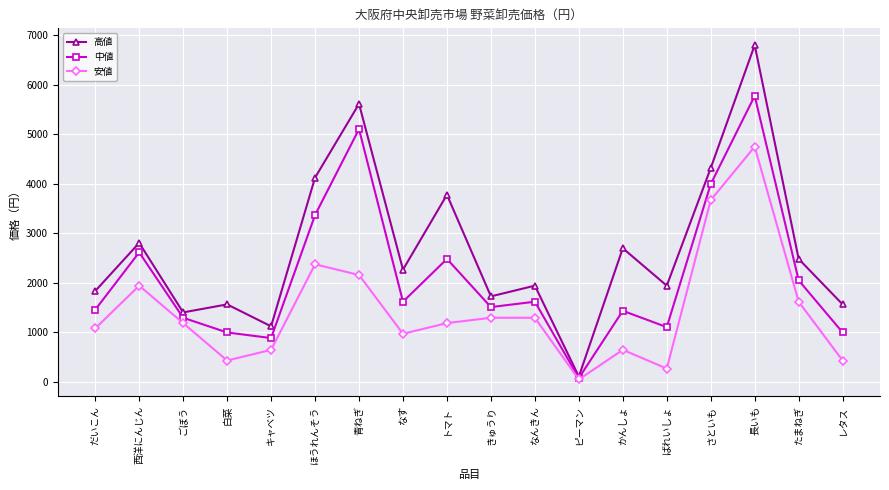

Is it true that 高値 equals 2511 at だいこん?

False